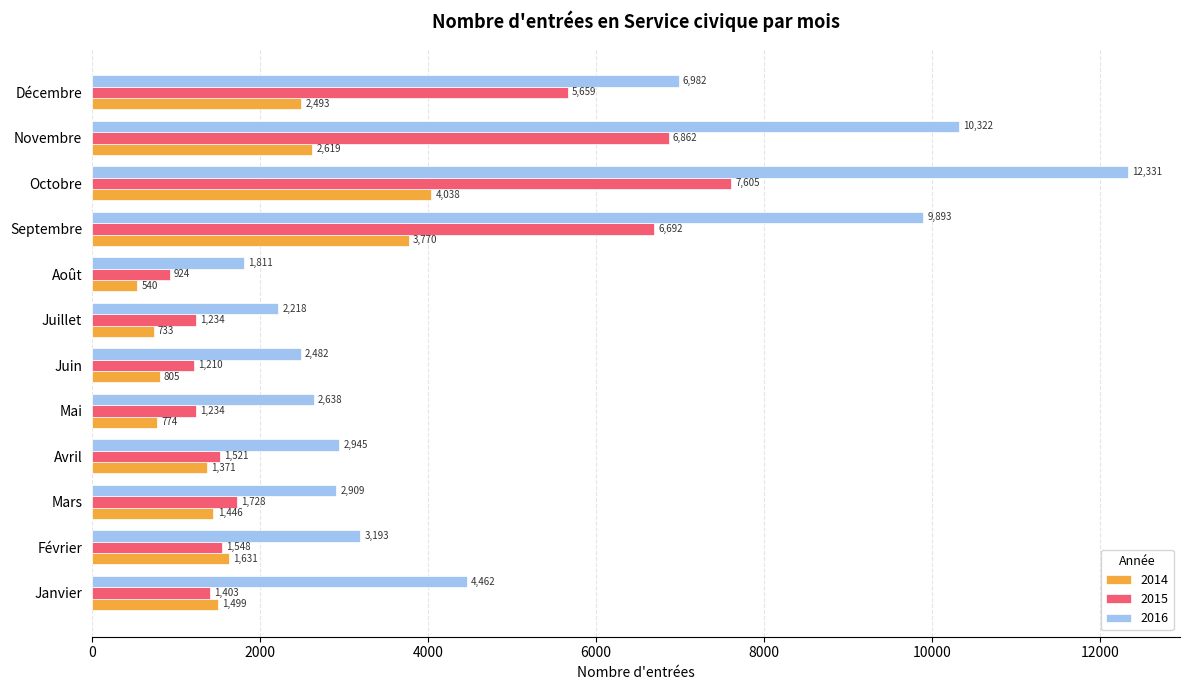

At which category does the chart reach its peak across all series?

Octobre